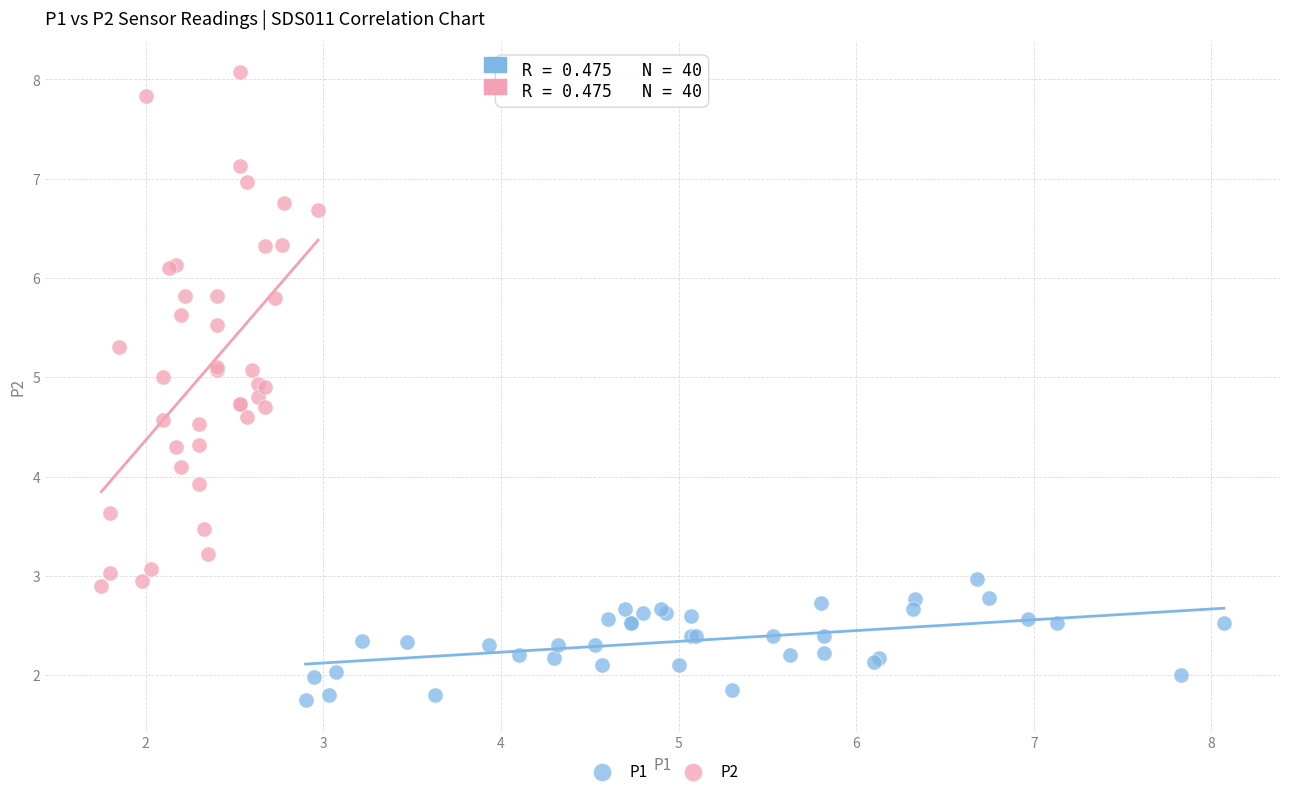

What are all the series names shown in the legend?

P1, P2